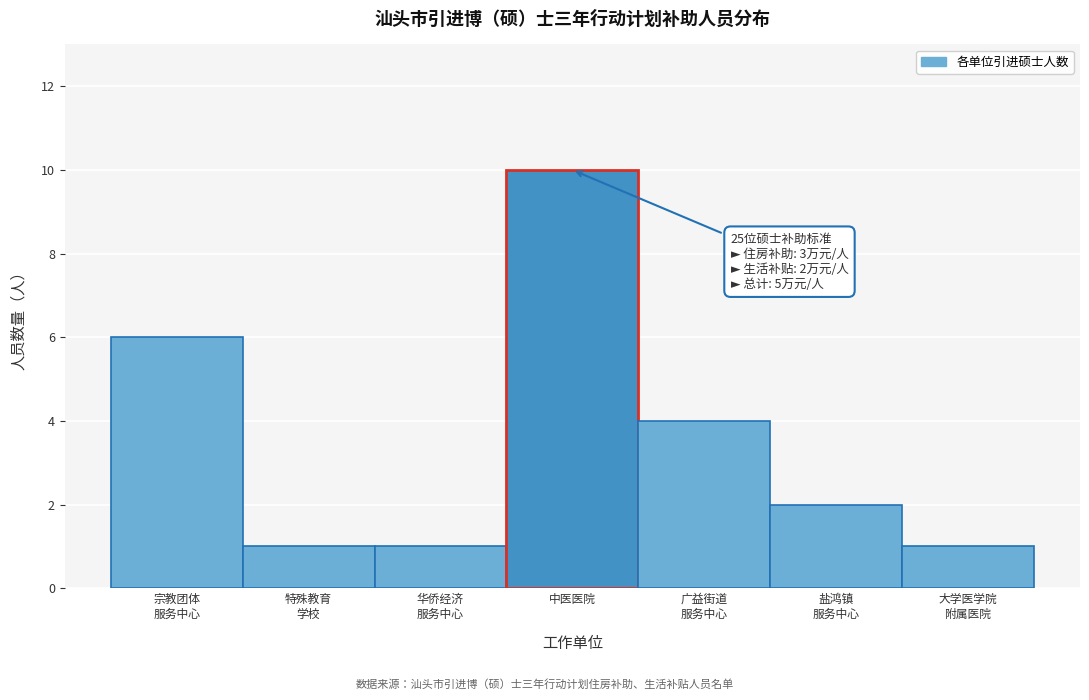

Reading left to right, transcribe all the data shown in this chart.

6	1	1	10	4	2	1